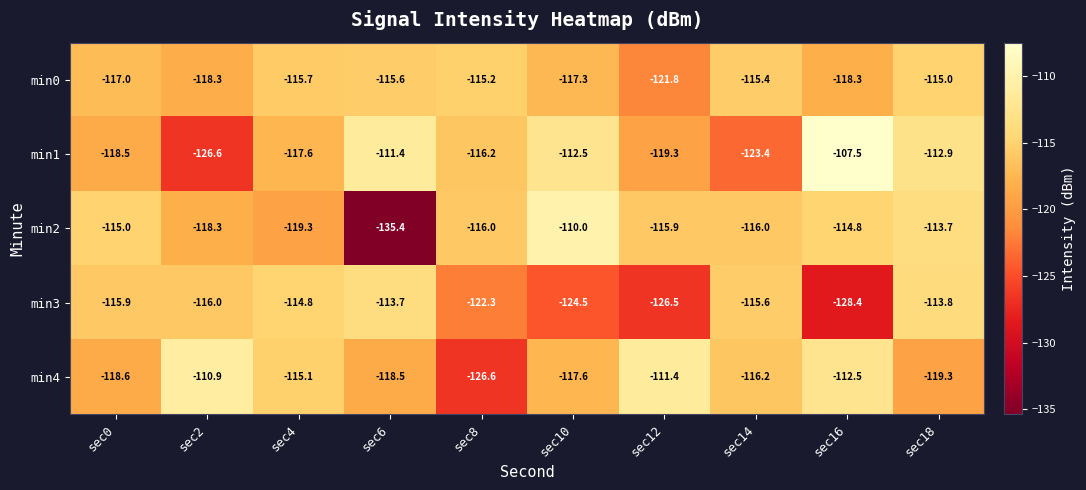

What is the sum of the min0 values at sec16 and sec18?

-233.3